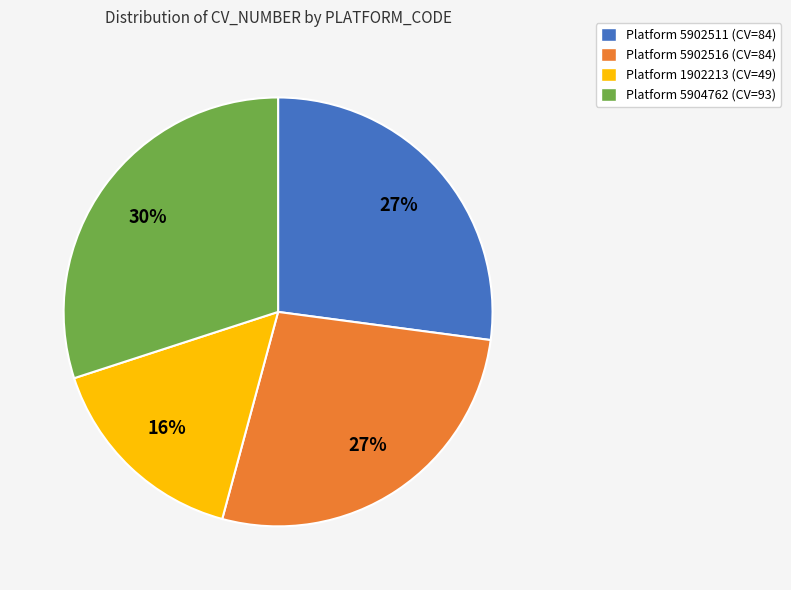

To the nearest percent, what is the difference between the largest and smallest slice percentages?

14%